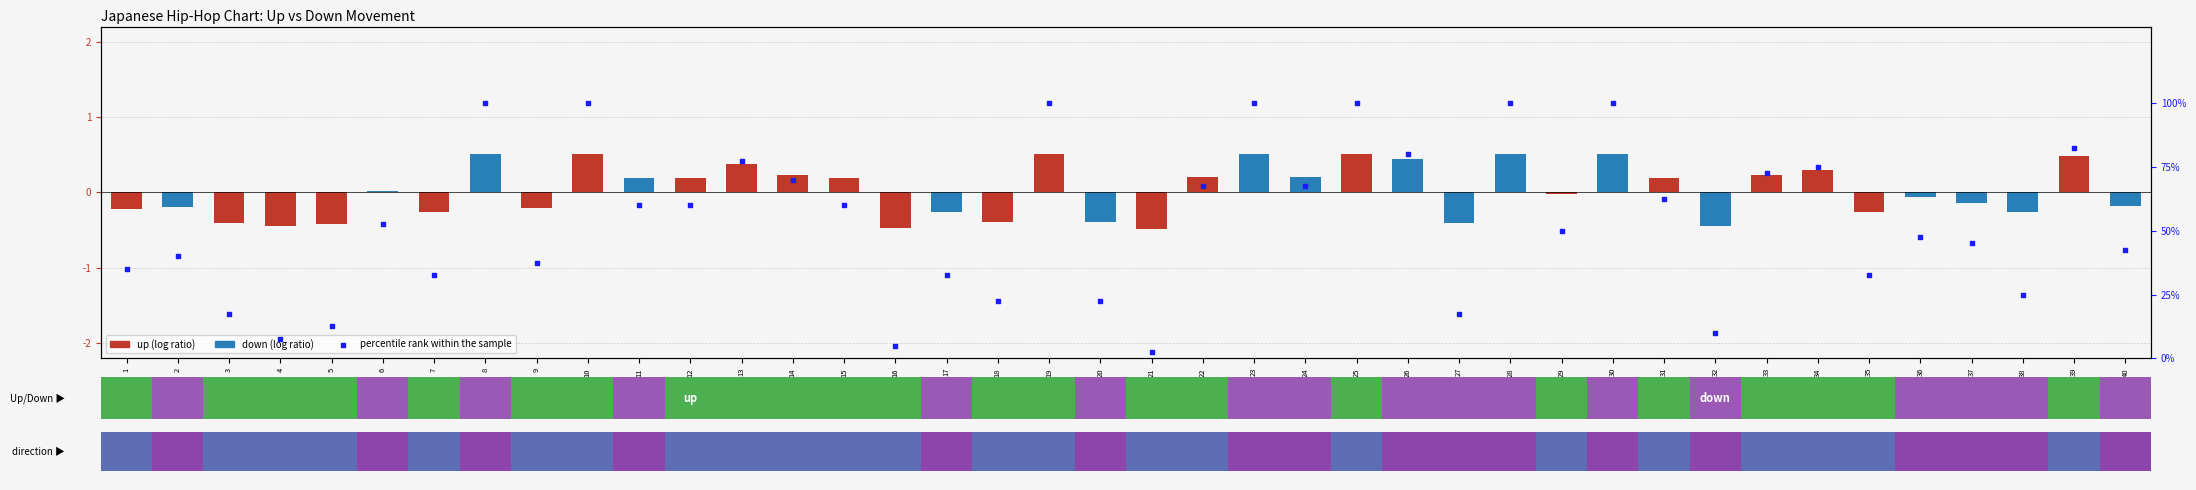

What is the change in value from 15 to 24?

+7.5